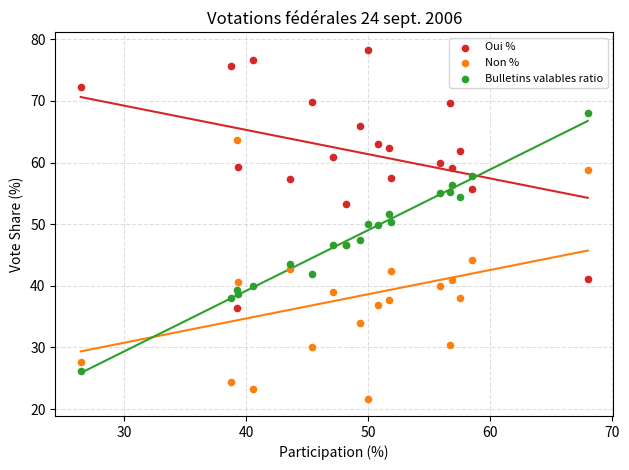

Which series reaches the minimum Y coordinate?

Non %